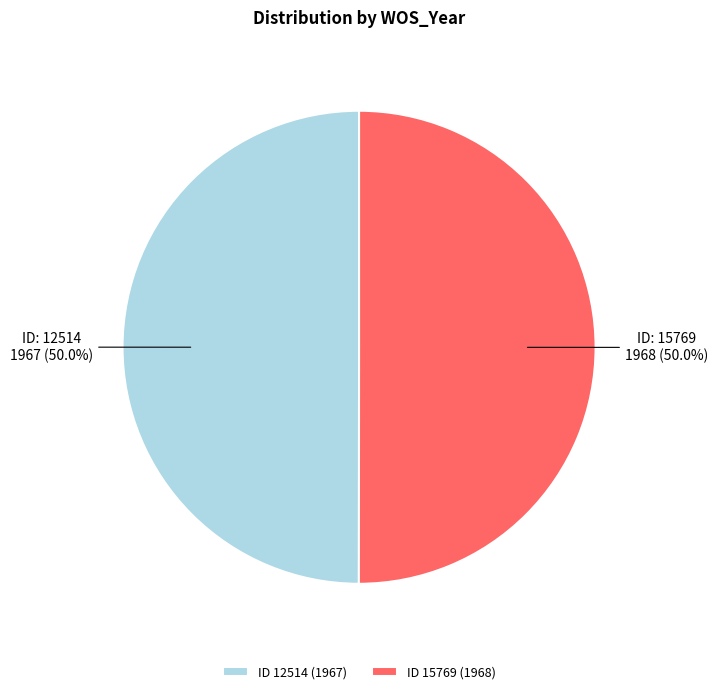

To the nearest percent, what is the average slice percentage?

50%